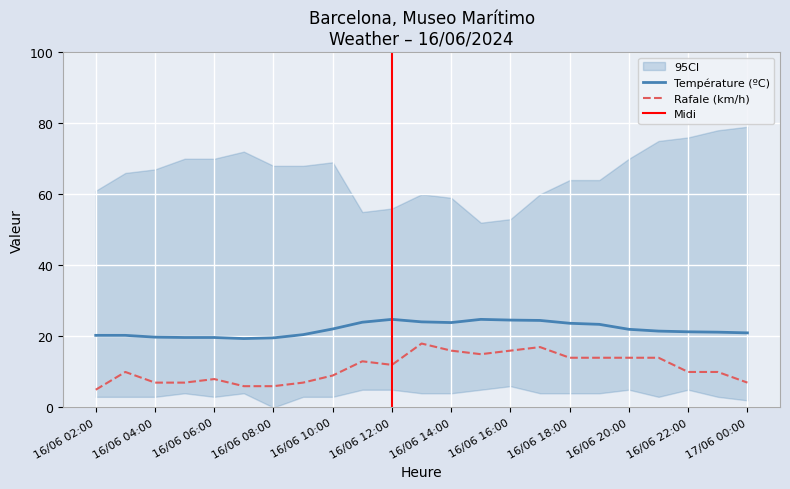

At which category does Rafale (km/h) reach its first local peak?

16/06 03:00